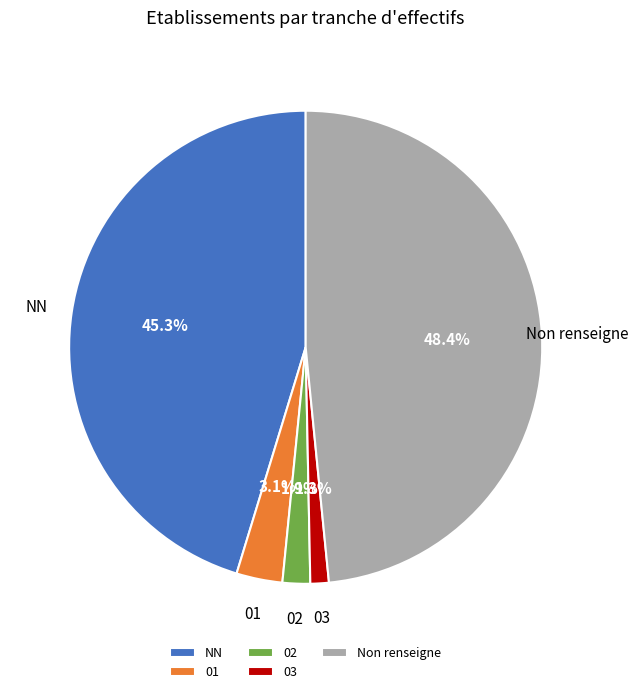

Which slice is the smallest?

03